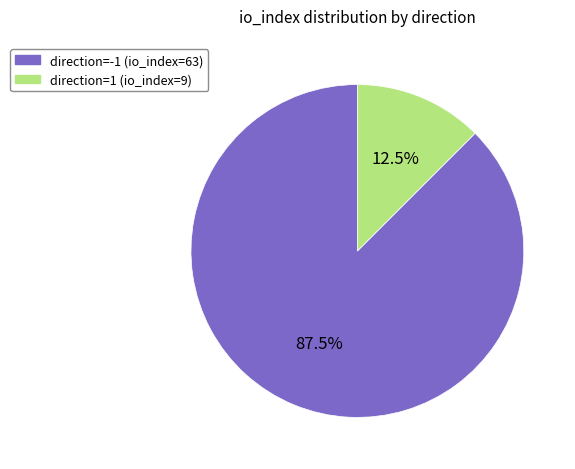

Between direction=-1 (io_index=63) and direction=1 (io_index=9), which is larger?

direction=-1 (io_index=63)